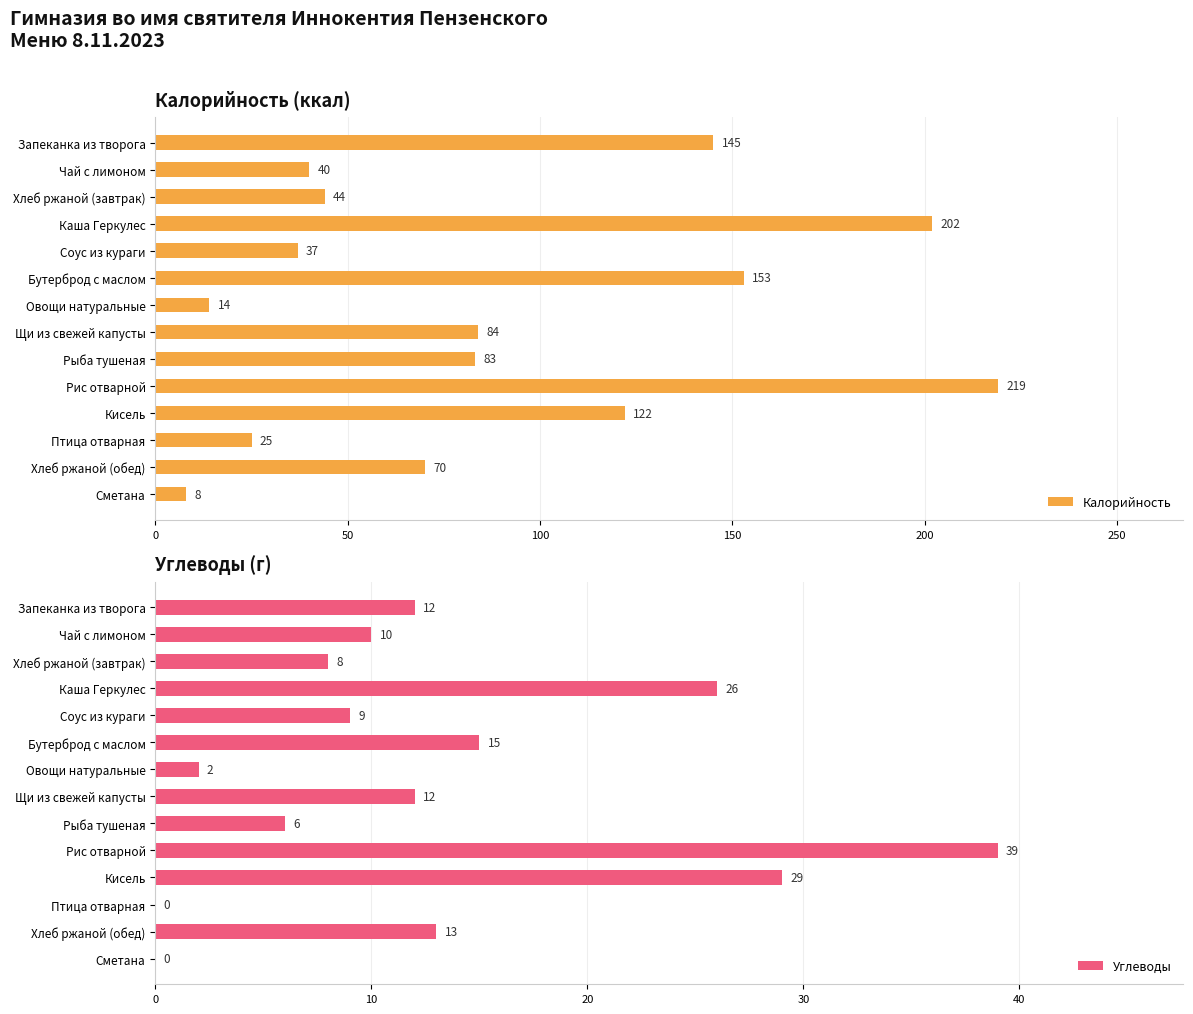

Is it true that Калорийность equals 139 at Рыба тушеная?

False